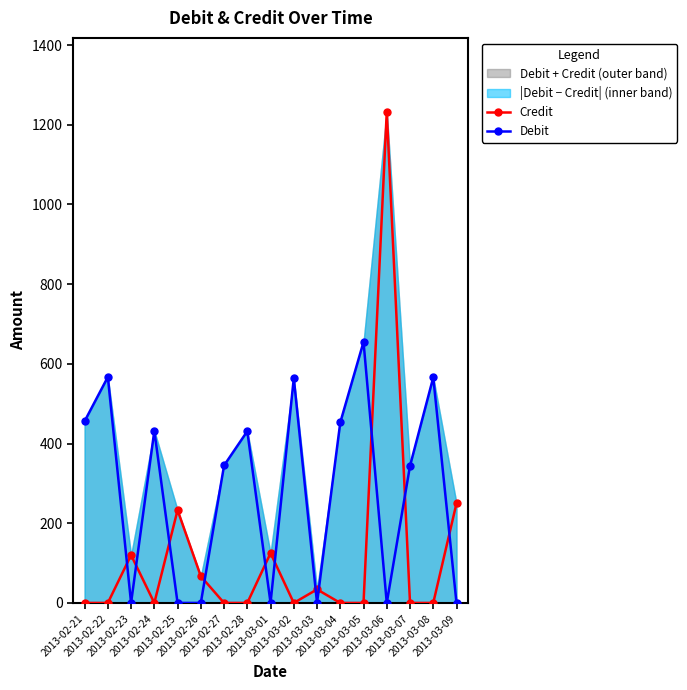

Between which two adjacent categories do Credit and Debit first intersect?

2013-02-22 and 2013-02-23